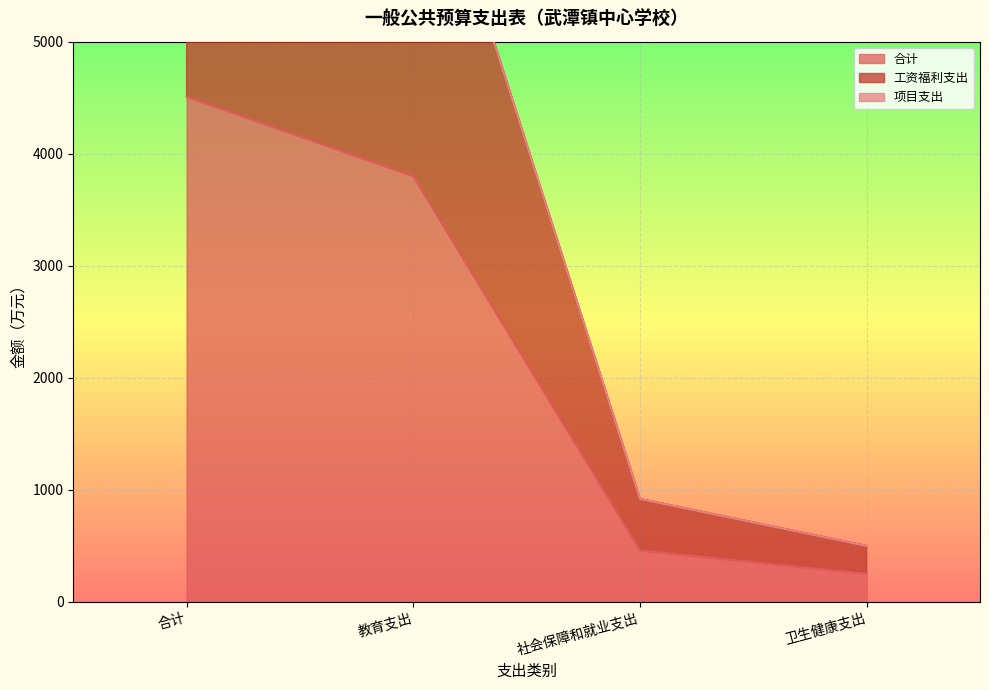

True or false: 工资福利支出 and 合计 cross at least once.

False